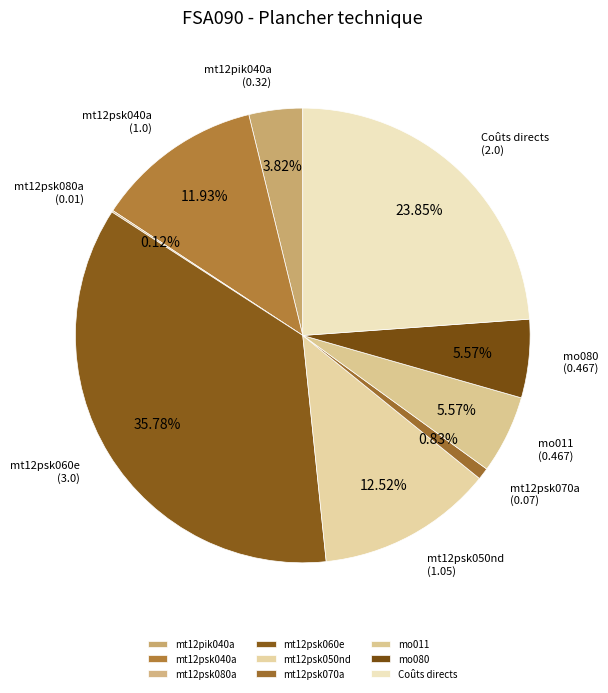

Which has a higher value, mt12psk040a or mo080?

mt12psk040a